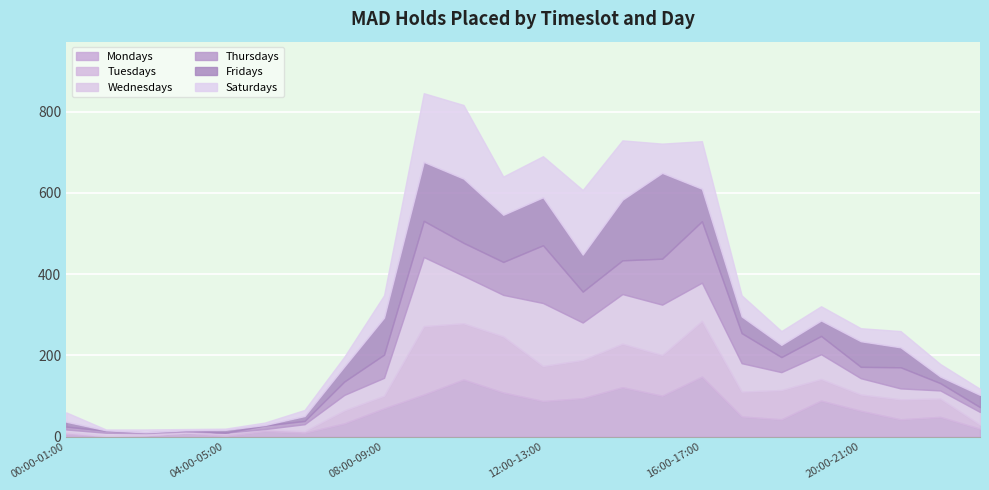

What are all the series names shown in the legend?

Mondays, Tuesdays, Wednesdays, Thursdays, Fridays, Saturdays